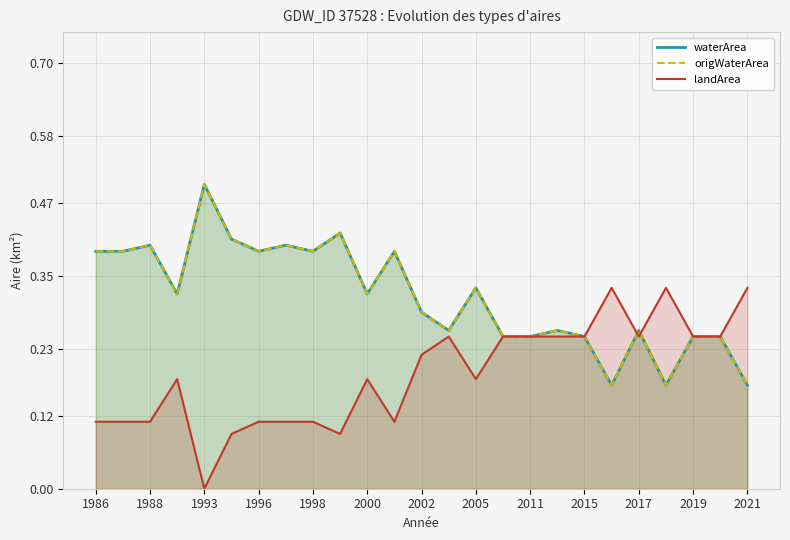

What are all the series names shown in the legend?

waterArea, origWaterArea, landArea